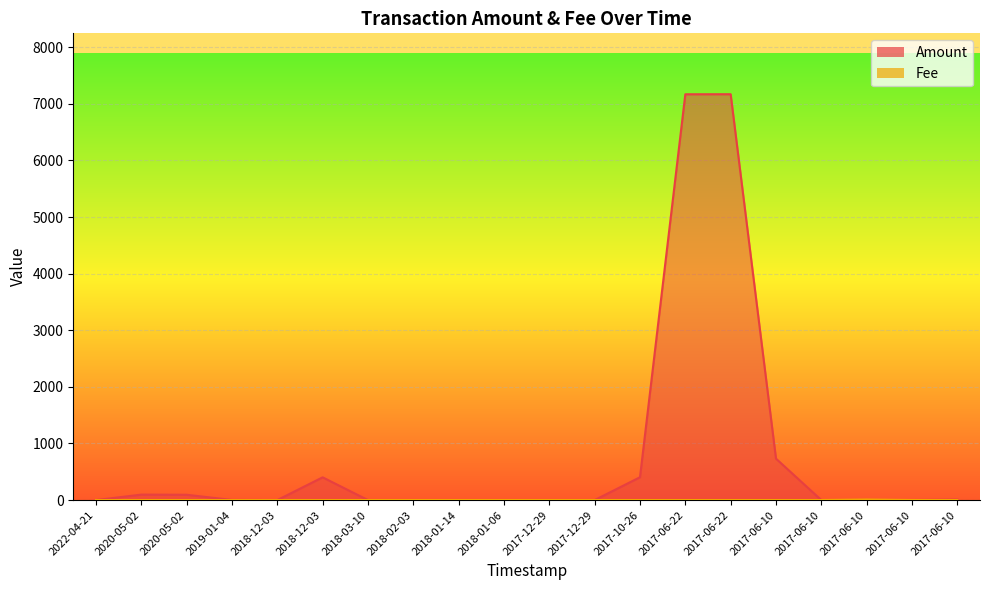

Between 2022-04-21 and 2017-06-10, which series saw the biggest shift?

Fee